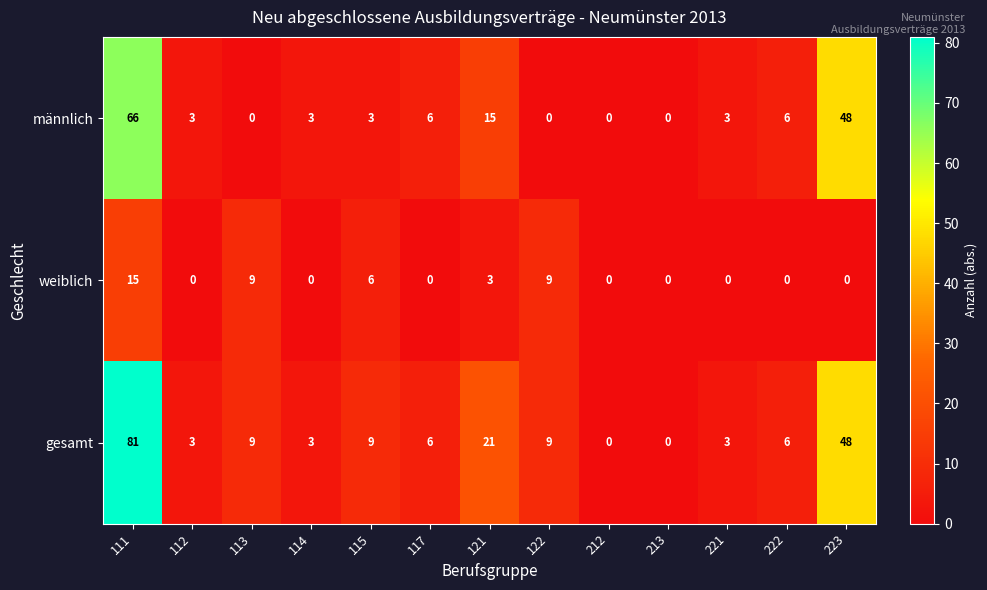

Which label corresponds to the largest value in the chart?

111